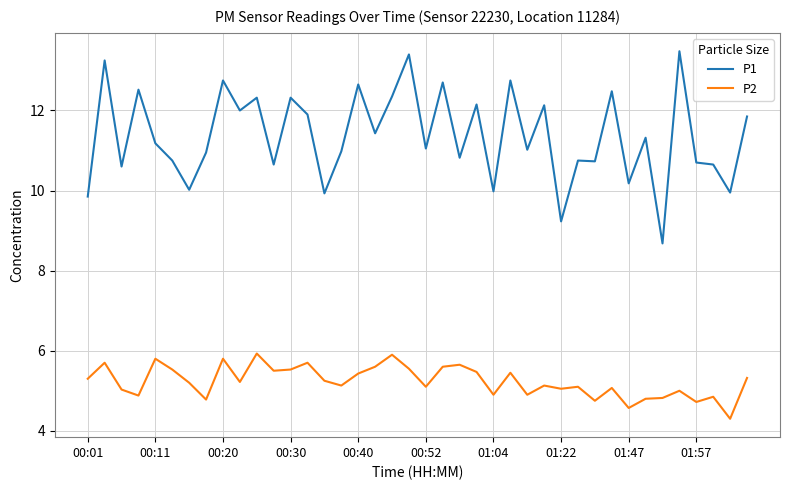

At how many categories does at least one series exceed 9?

39